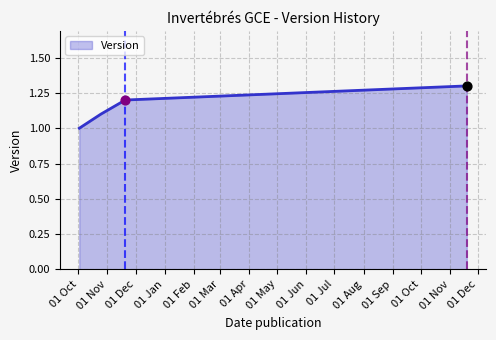

What is the difference between the maximum and minimum values?

0.3